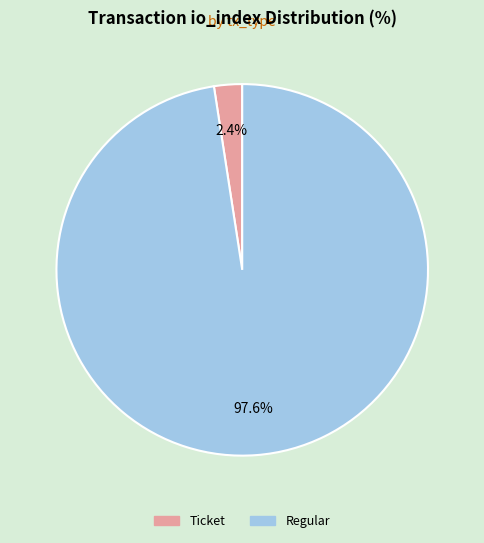

Is it true that Regular is 87% of the pie?

False